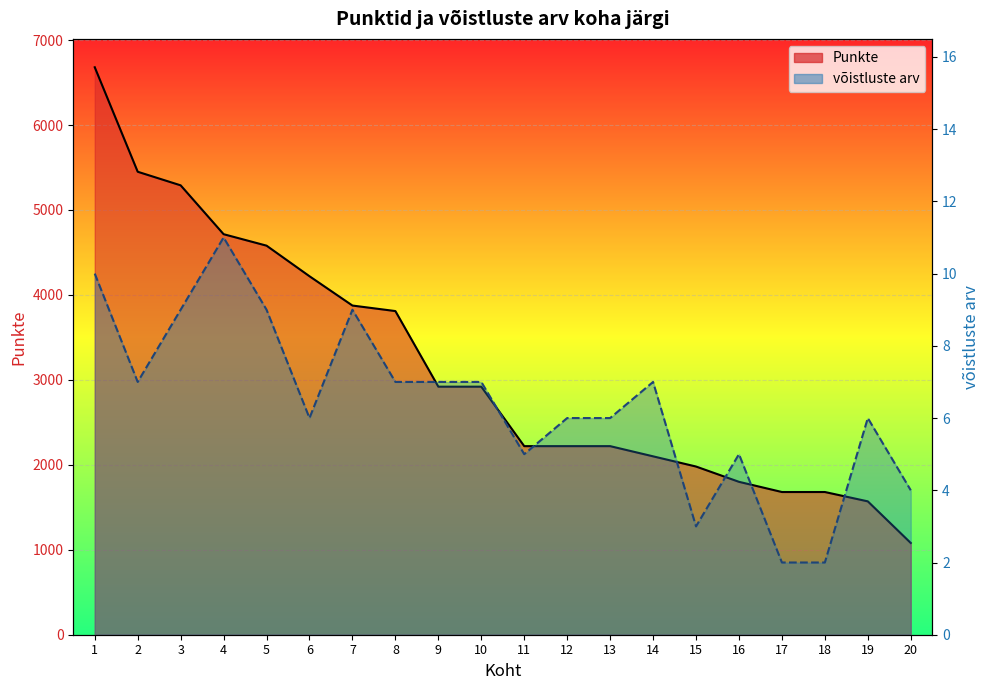

What is the sum of all Punkte values?

63010